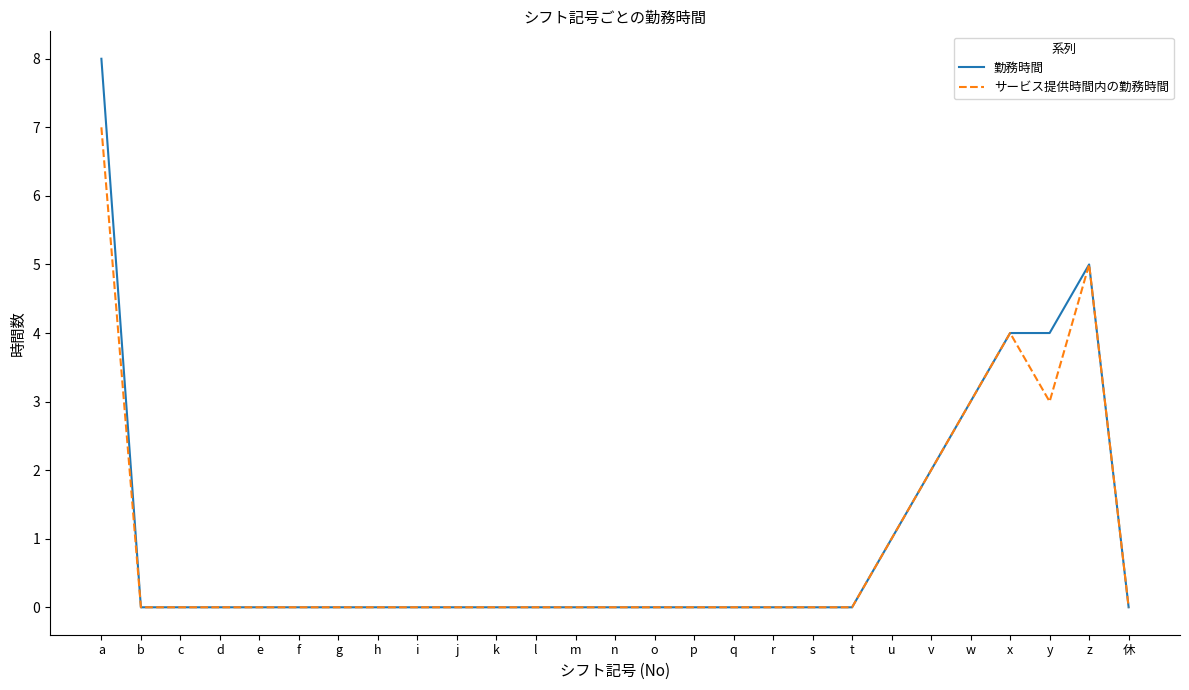

At how many categories does at least one series exceed 7?

1